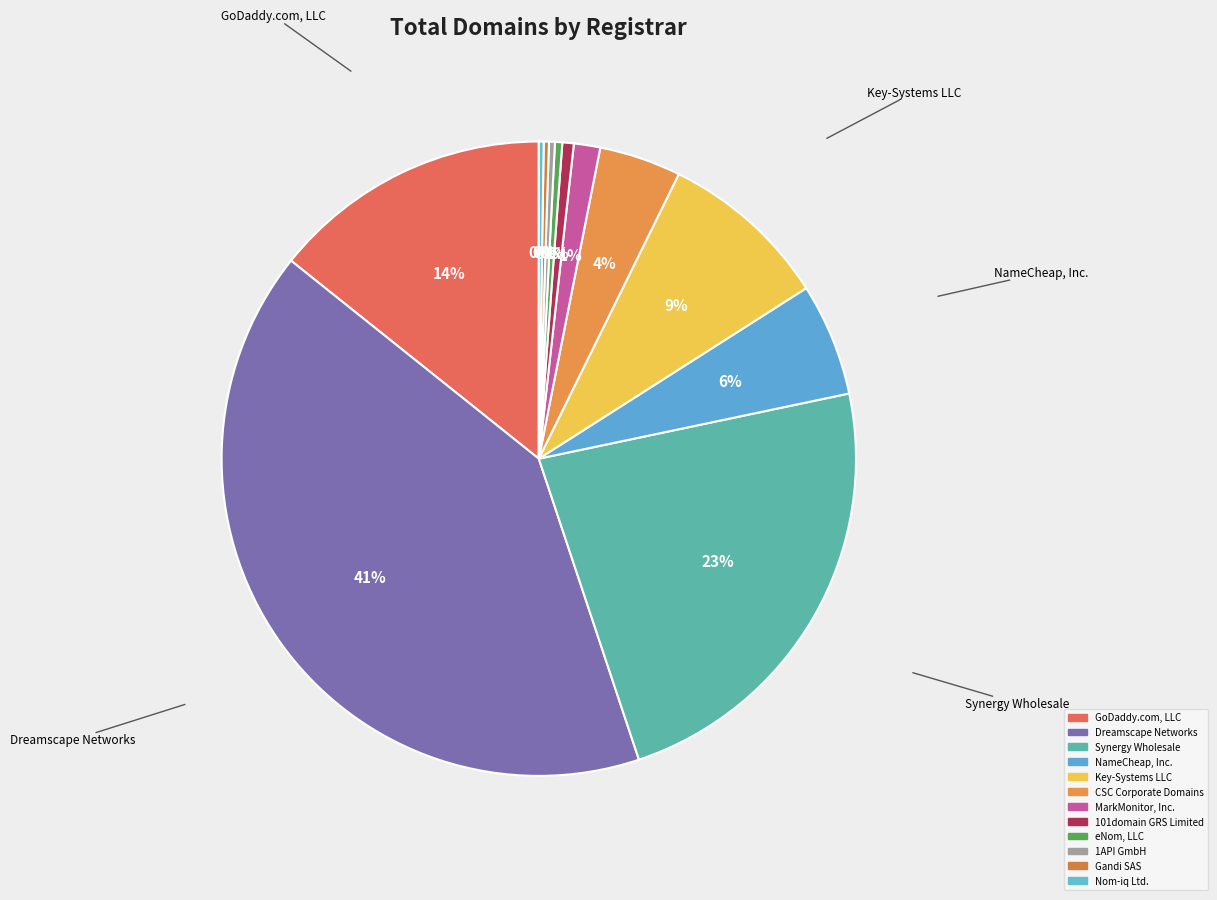

The 1API GmbH slice represents 0% of the pie. True or false?

True